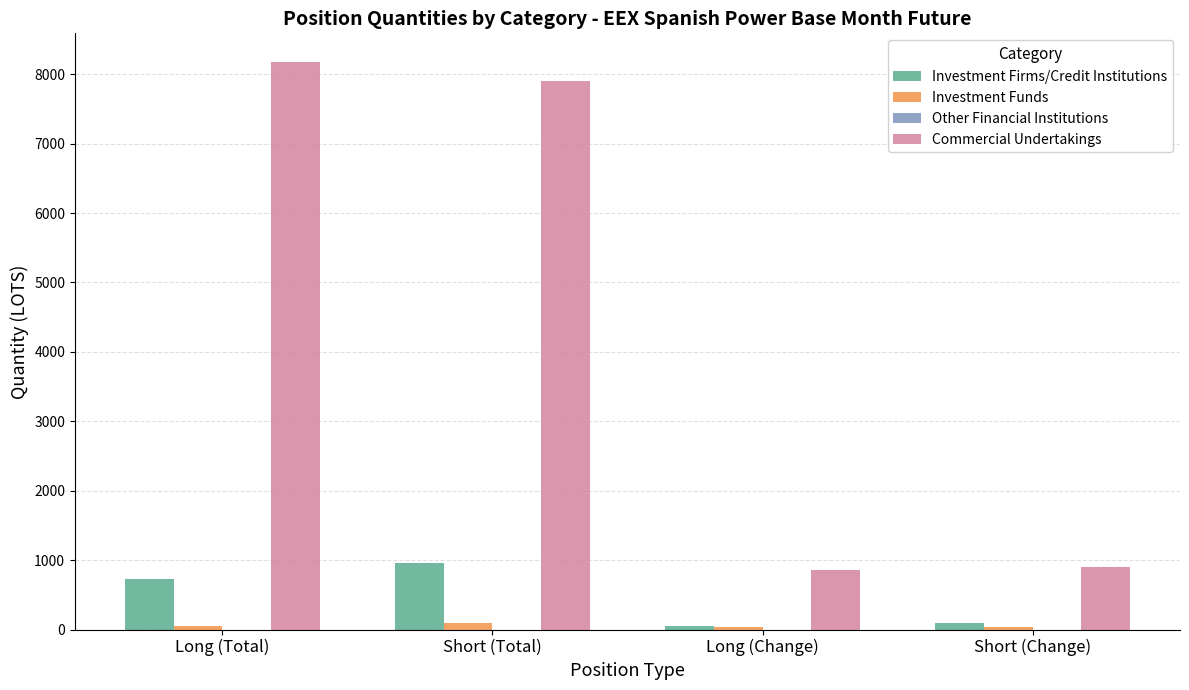

Which category has the highest value in the Commercial Undertakings series?

Long (Total)